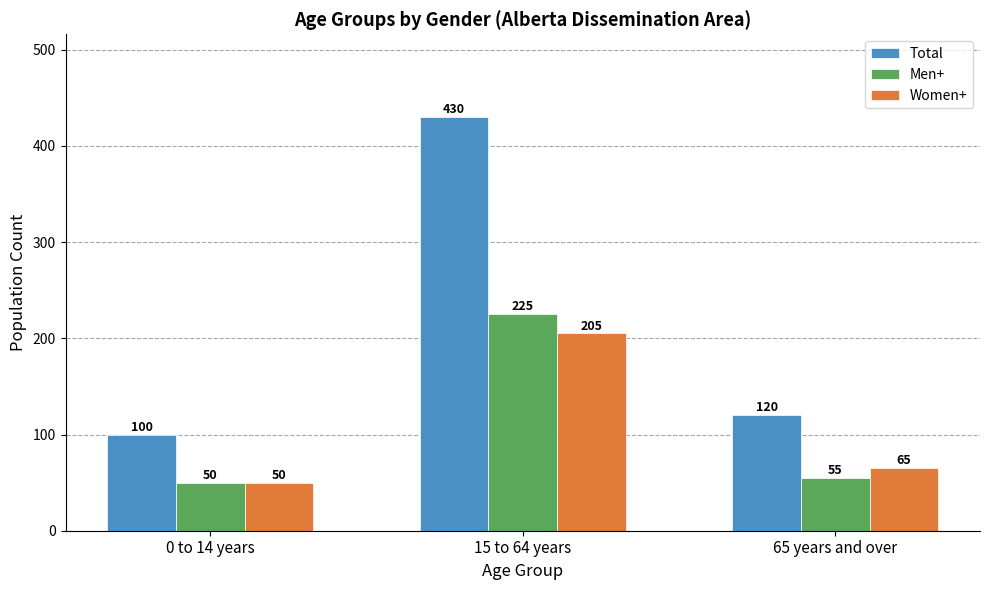

Are the bars horizontal?

No